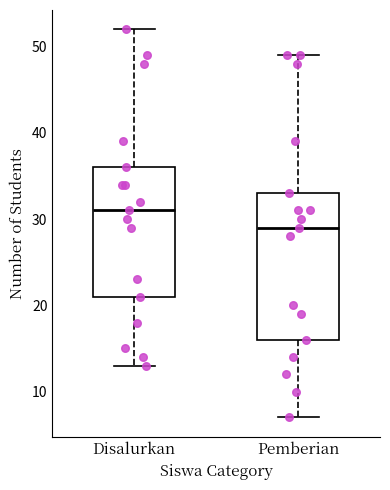

Comparing the boxes themselves (not the whiskers), which one is the tallest?

Pemberian